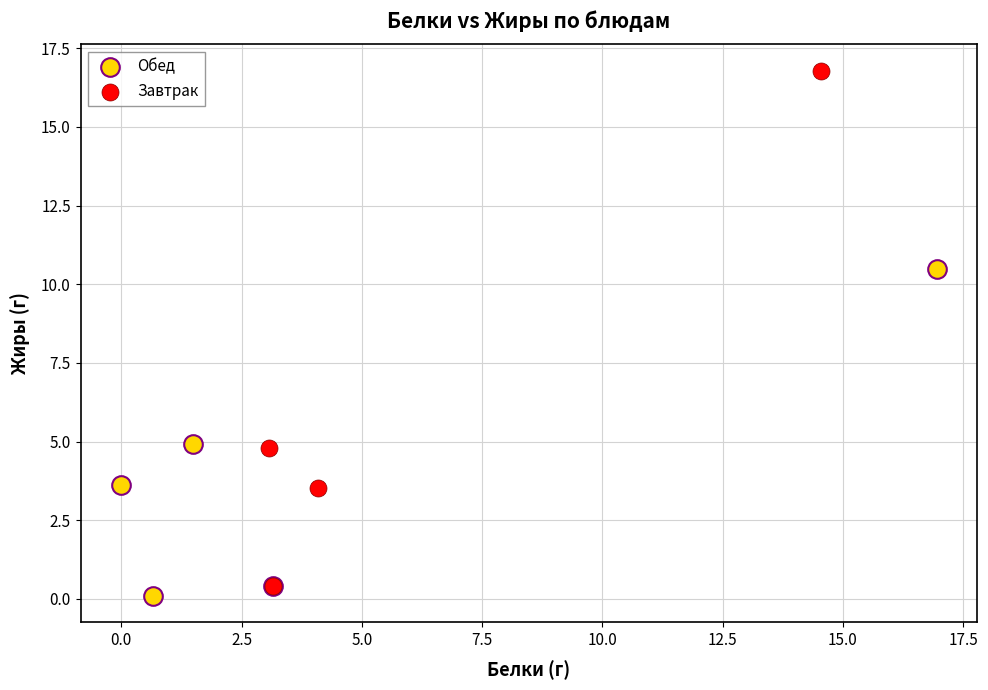

Which series contains the lowest Y value?

Обед